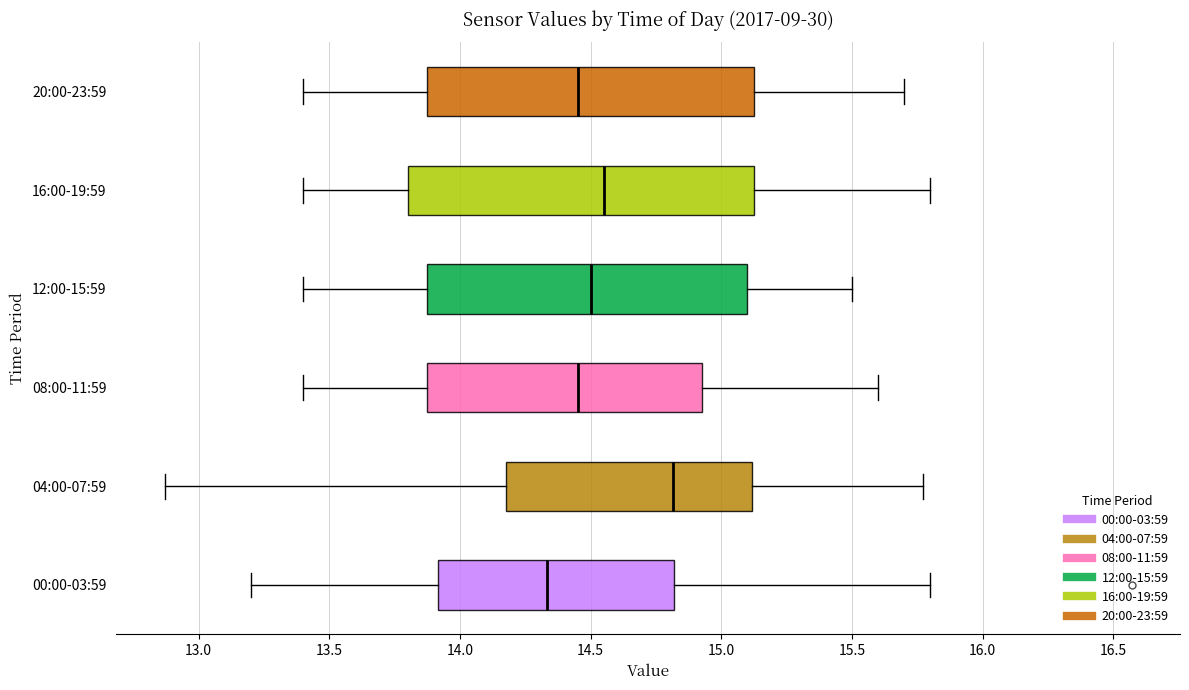

Reading bottom to top, read every box against the x-axis: the position of its median line, the range the box covers, and the ends of its whiskers. The values are not printed on the chart, so give them approximately, as read against the axis.

00:00-03:59: median 14.35, box 13.90 to 14.80, whiskers 13.20 to 15.80
04:00-07:59: median 14.80, box 14.20 to 15.10, whiskers 12.85 to 15.75
08:00-11:59: median 14.45, box 13.90 to 14.95, whiskers 13.40 to 15.60
12:00-15:59: median 14.50, box 13.90 to 15.10, whiskers 13.40 to 15.50
16:00-19:59: median 14.55, box 13.80 to 15.15, whiskers 13.40 to 15.80
20:00-23:59: median 14.45, box 13.90 to 15.15, whiskers 13.40 to 15.70